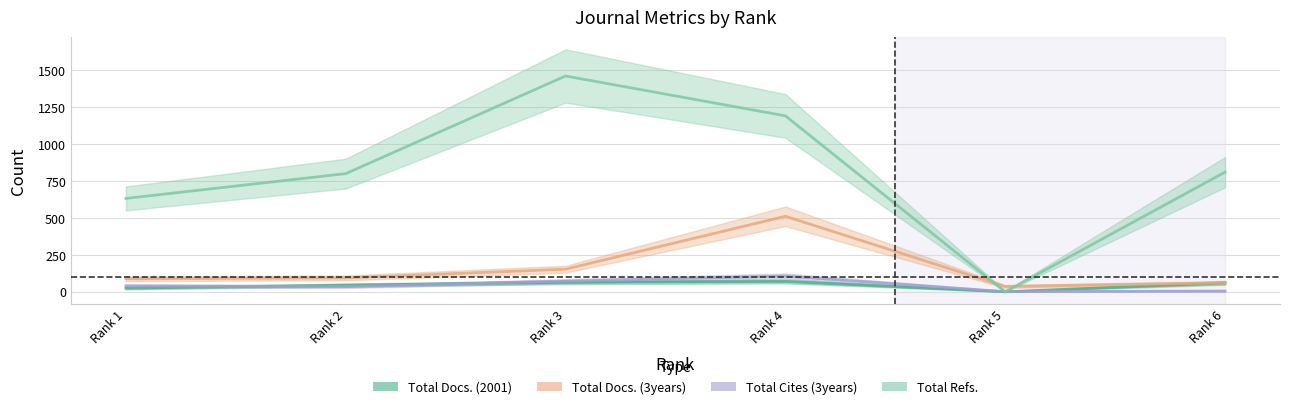

Is the value of Total Refs. at Rank 6 greater than the value of Total Docs. (2001) at Rank 4?

Yes